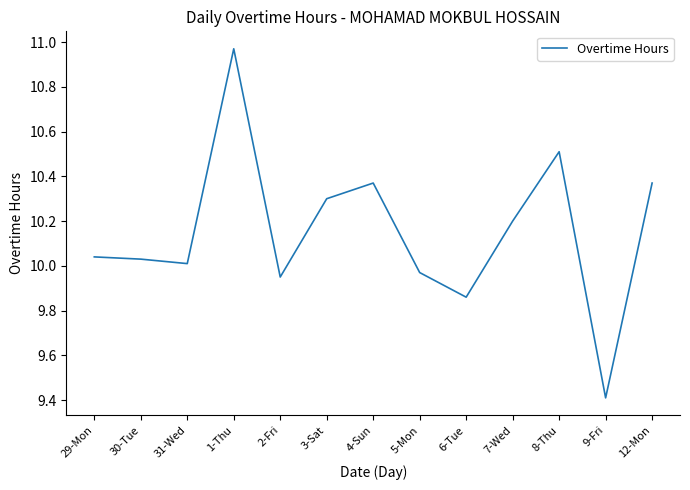

Which label corresponds to the smallest value in the chart?

9-Fri